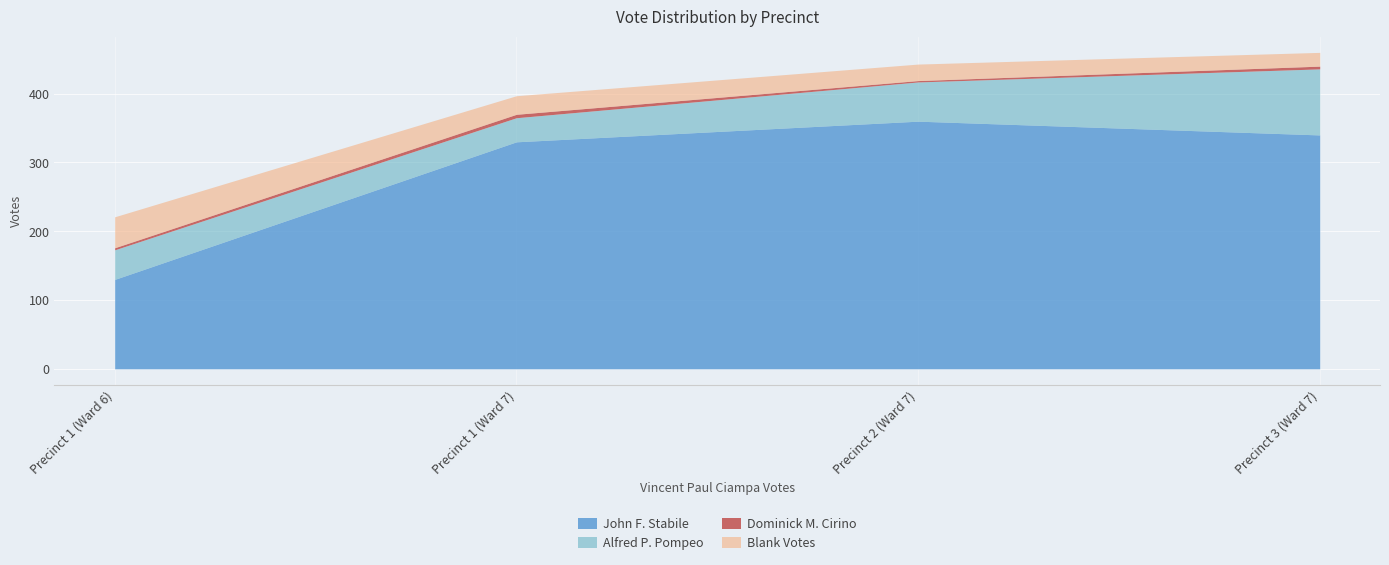

At Precinct 1 (Ward 6), list the series in order from largest to smallest.

John F. Stabile, Blank Votes, Alfred P. Pompeo, Dominick M. Cirino